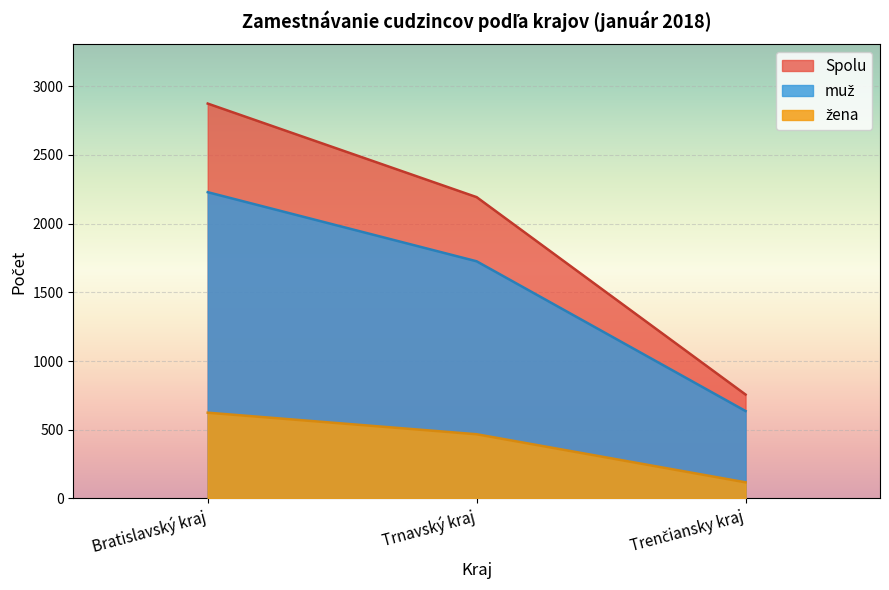

Which series has the largest total across all categories?

Spolu